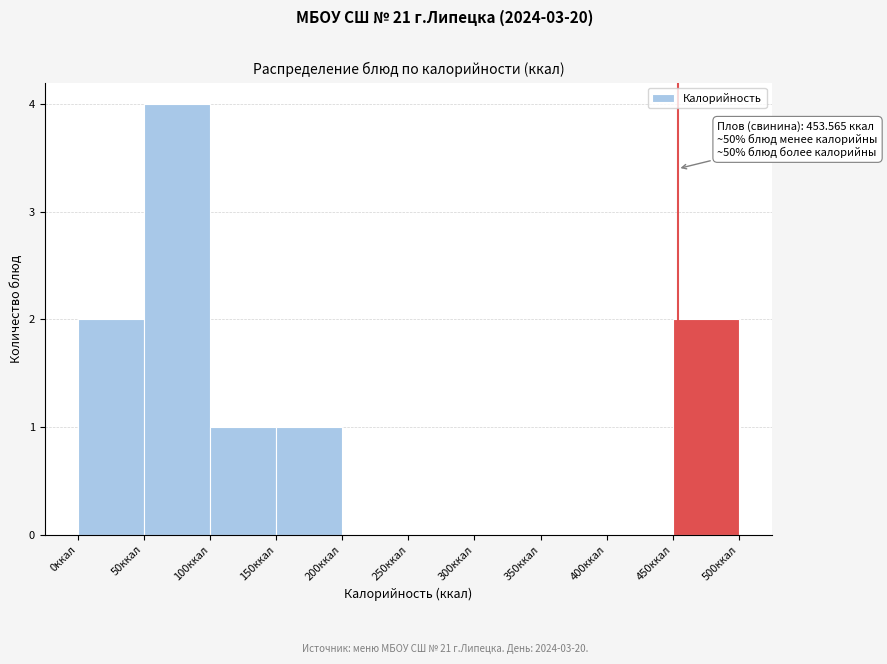

Over which range of the x-axis is the bar tallest?

50 to 100